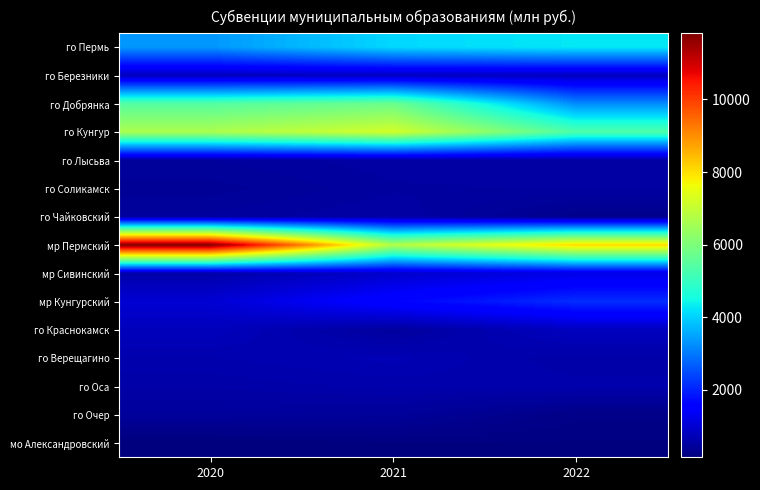

Rank the series at 2021 from lowest to highest value.

мо Александровский, го Очер, го Краснокамск, го Соликамск, го Лысьва, го Чайковский, го Оса, го Верещагино, го Березники, мр Сивинский, мр Кунгурский, го Пермь, го Добрянка, мр Пермский, го Кунгур